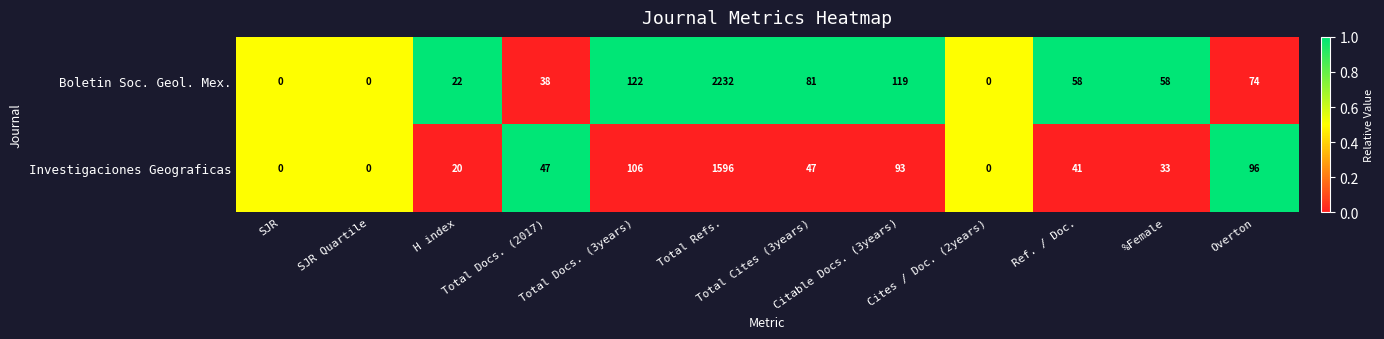

What is the maximum value shown in the chart?

2232